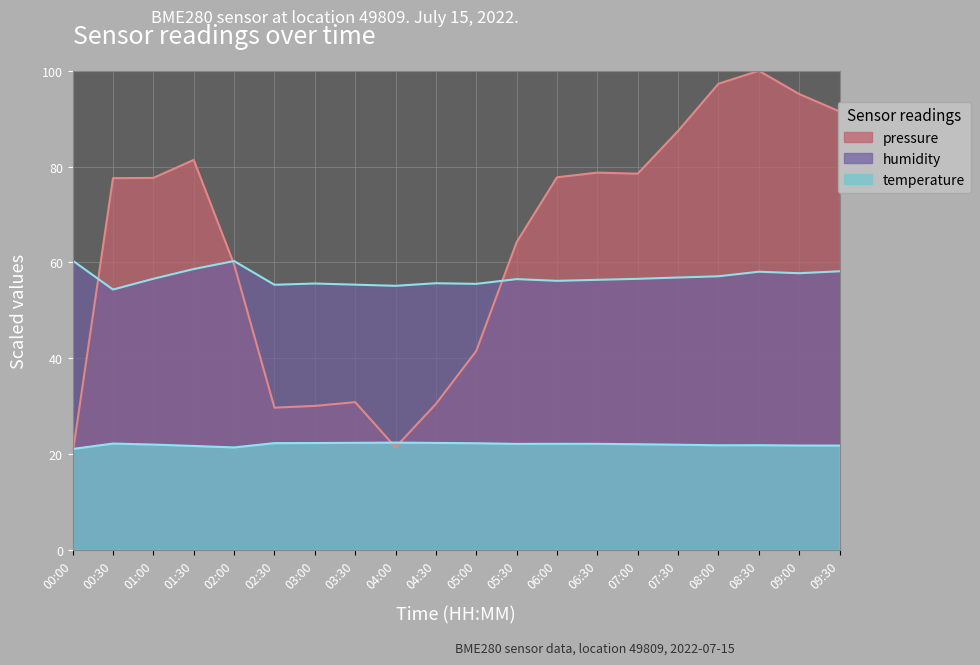

What position from the right is 08:30?

3